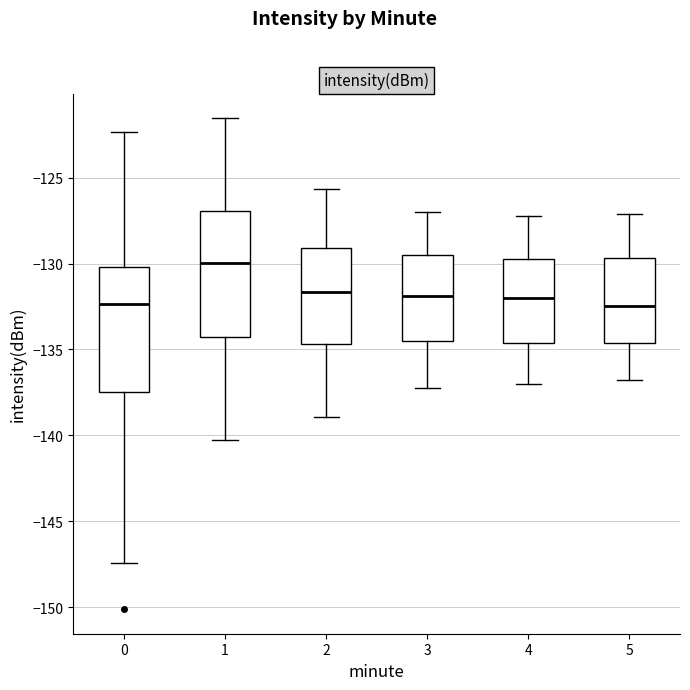

Reading left to right, transcribe this box plot: for each box, give where its median line is, the range the box spans, and where its two whiskers end, as read against the y-axis. The values are not printed on the chart, so give them approximately, as read against the axis.

0: median -132.5, box -137.5 to -130.0, whiskers -147.5 to -122.5
1: median -130.0, box -134.5 to -127.0, whiskers -140.5 to -121.5
2: median -131.5, box -134.5 to -129.0, whiskers -139.0 to -125.5
3: median -132.0, box -134.5 to -129.5, whiskers -137.0 to -127.0
4: median -132.0, box -134.5 to -129.5, whiskers -137.0 to -127.0
5: median -132.5, box -134.5 to -129.5, whiskers -137.0 to -127.0